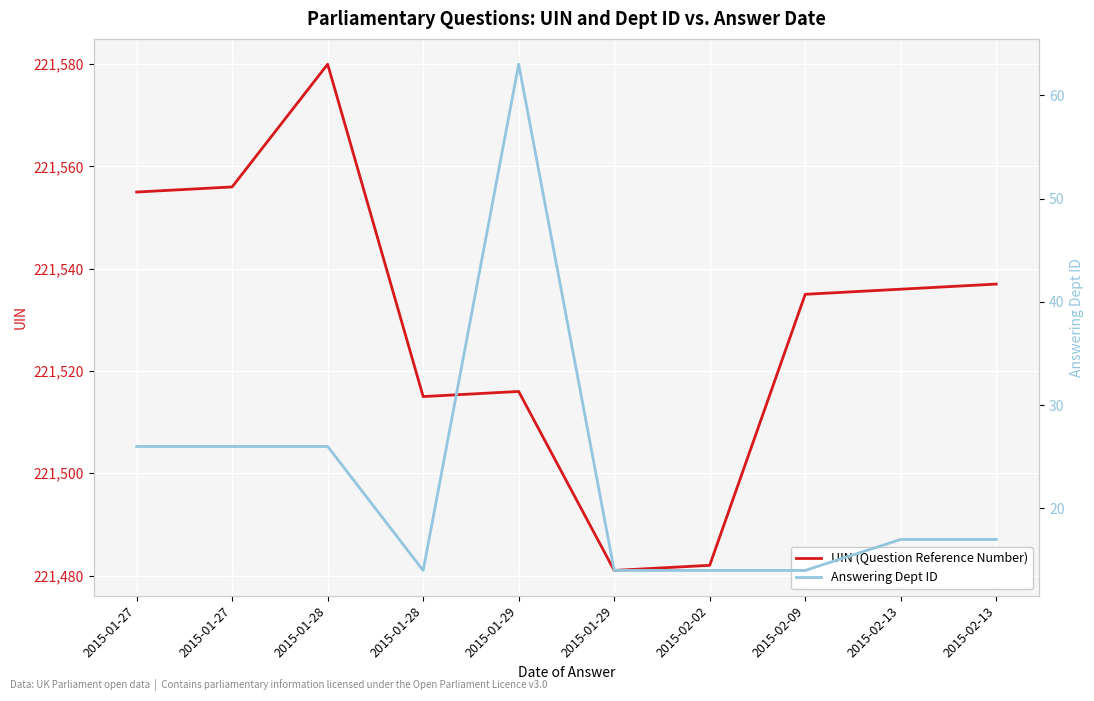

Is it true that UIN (Question Reference Number) equals 221515 at 2015-01-28?

True